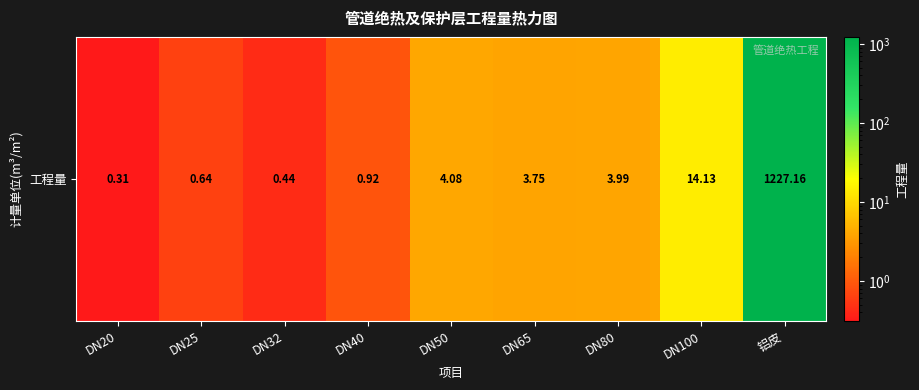

The value at DN50 is 5.7. True or false?

False